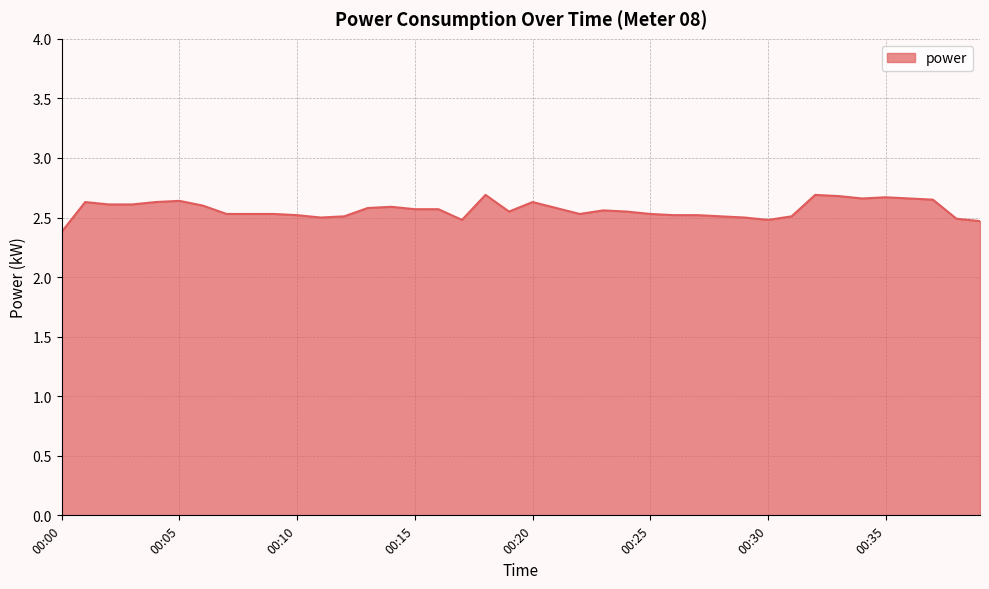

What is the difference between the maximum and minimum values?

0.3